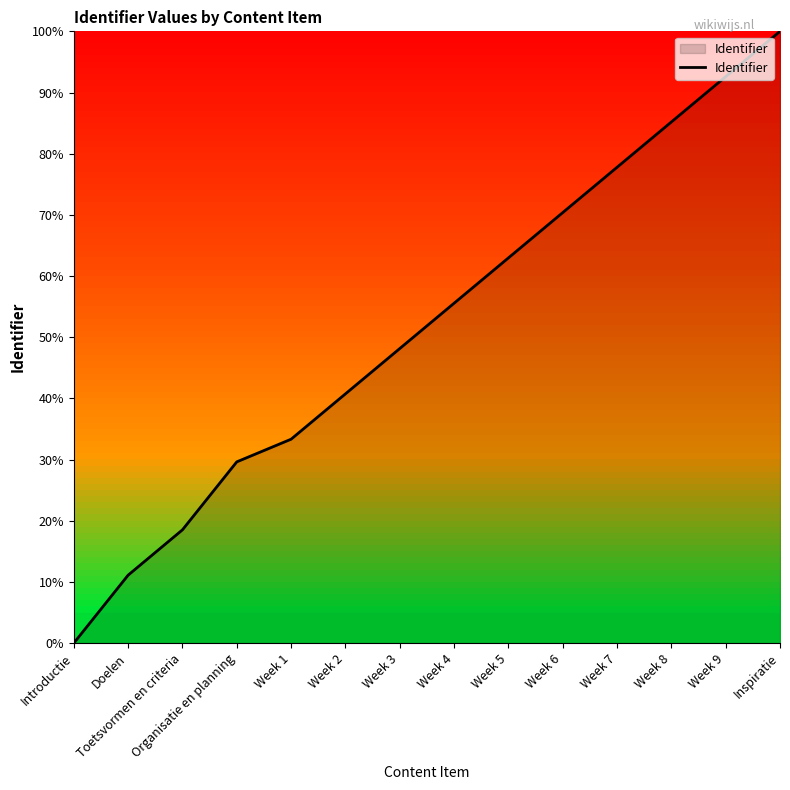

How many lines are shown in the chart?

1